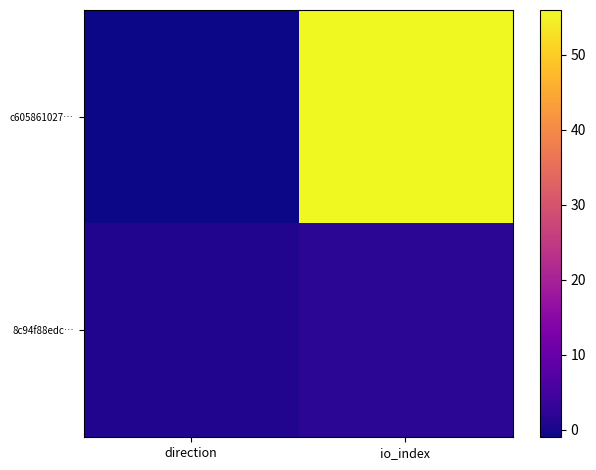

Which series has the largest total across all categories?

c605861027…